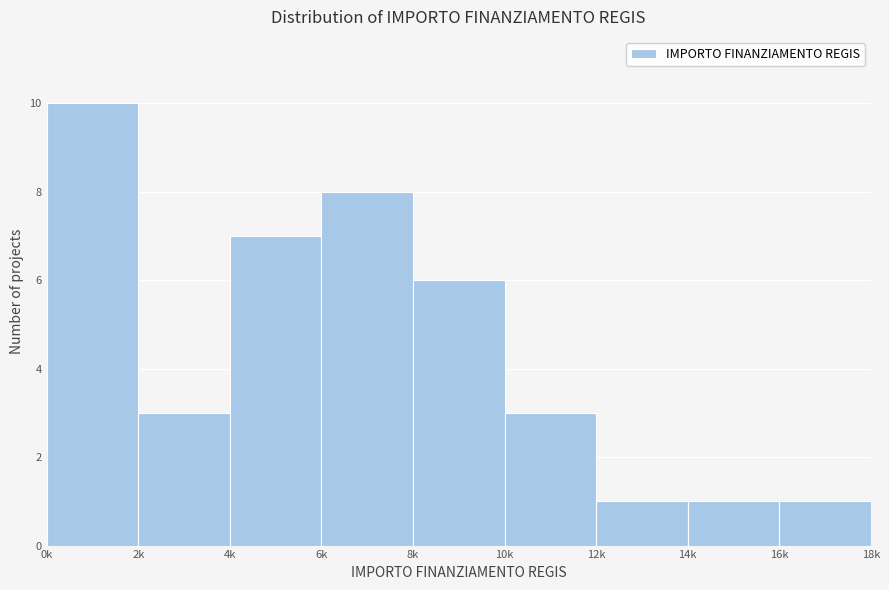

Reading left to right, transcribe all the data shown in this chart.

10	3	7	8	6	3	1	1	1